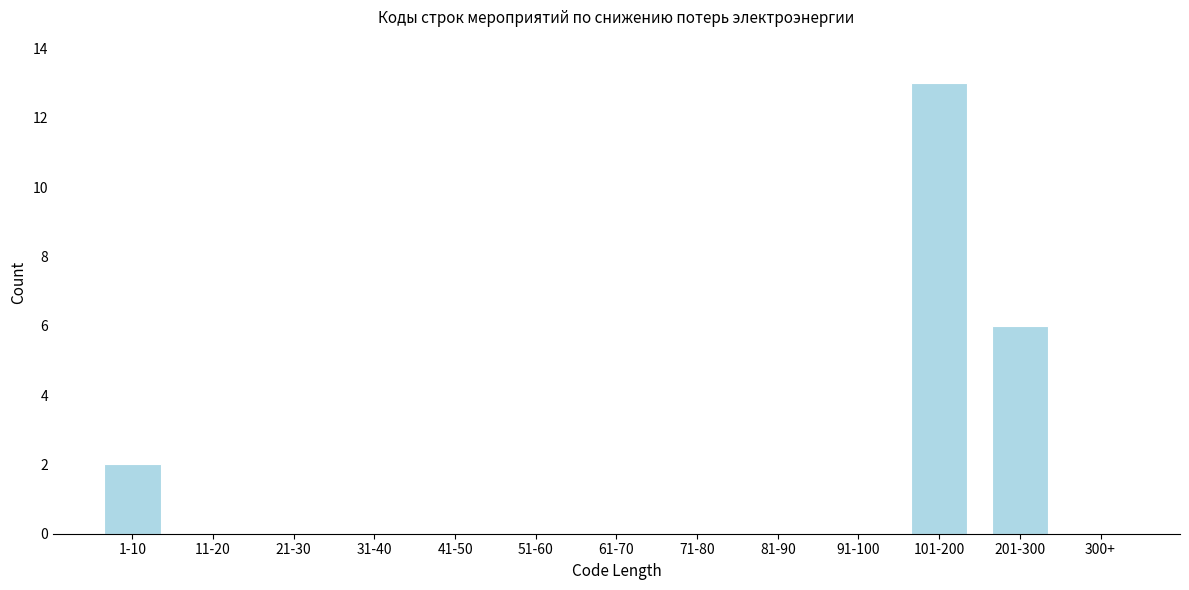

Reading left to right, transcribe all the data shown in this chart.

1-10=2	11-20=0	21-30=0	31-40=0	41-50=0	51-60=0	61-70=0	71-80=0	81-90=0	91-100=0	101-200=13	201-300=6	300+=0